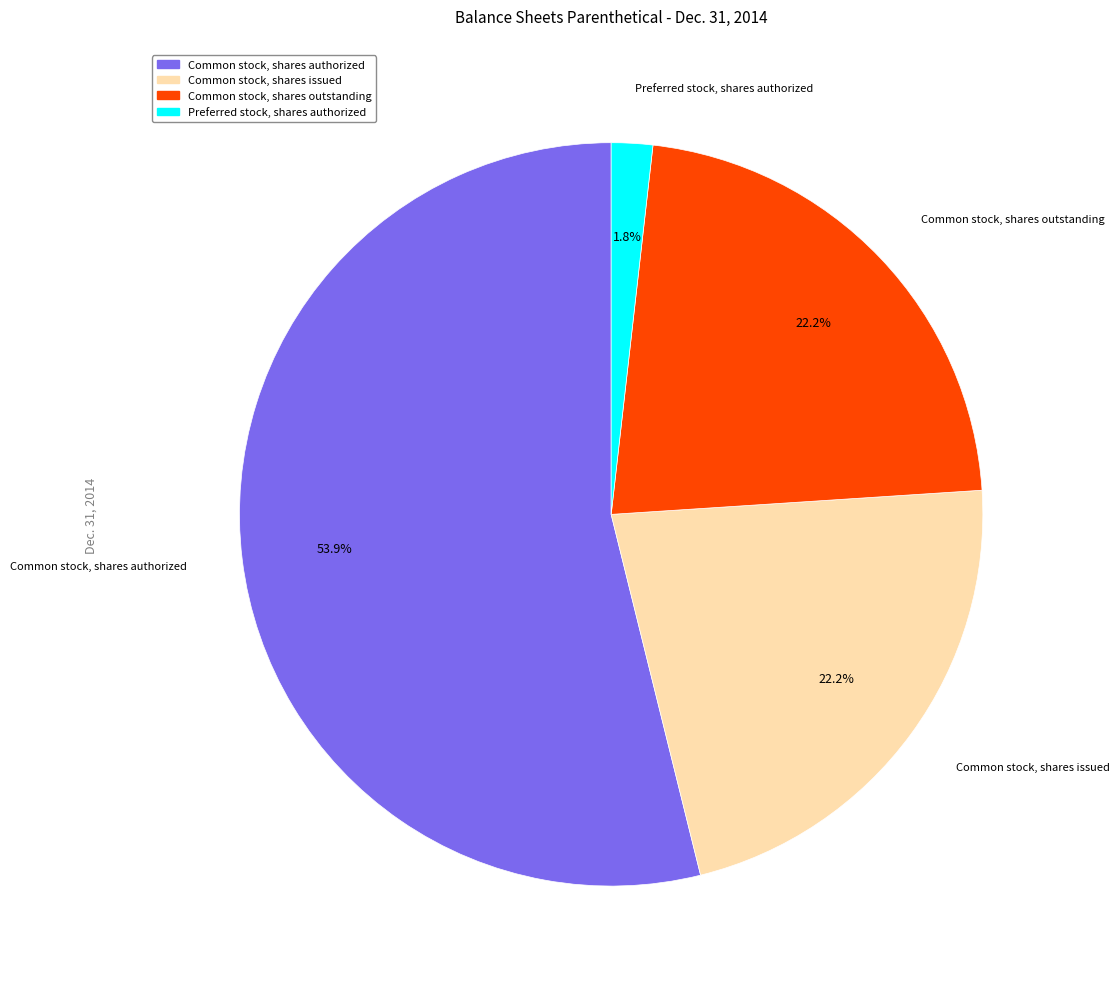

Is there any slice that represents more than half of the pie?

Yes